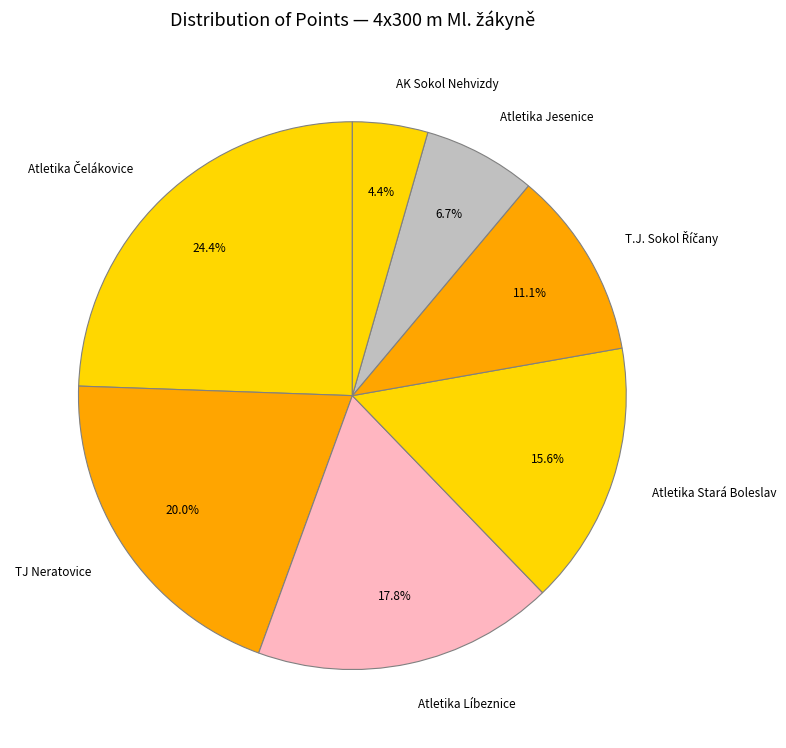

To the nearest percent, what percentage of the pie is TJ Neratovice?

20%